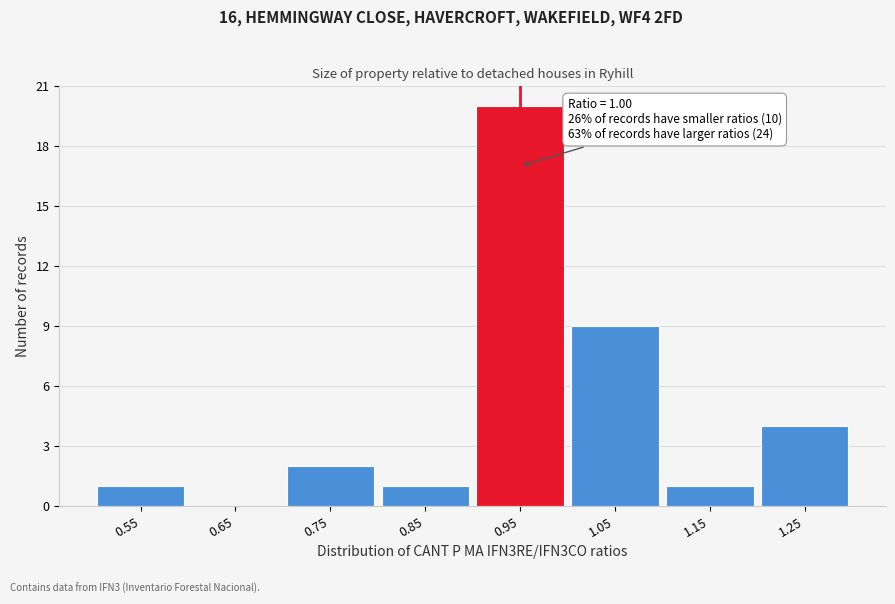

Reading left to right, transcribe all the data shown in this chart.

0.55=1	0.65=0	0.75=2	0.85=1	0.95=20	1.05=9	1.15=1	1.25=4